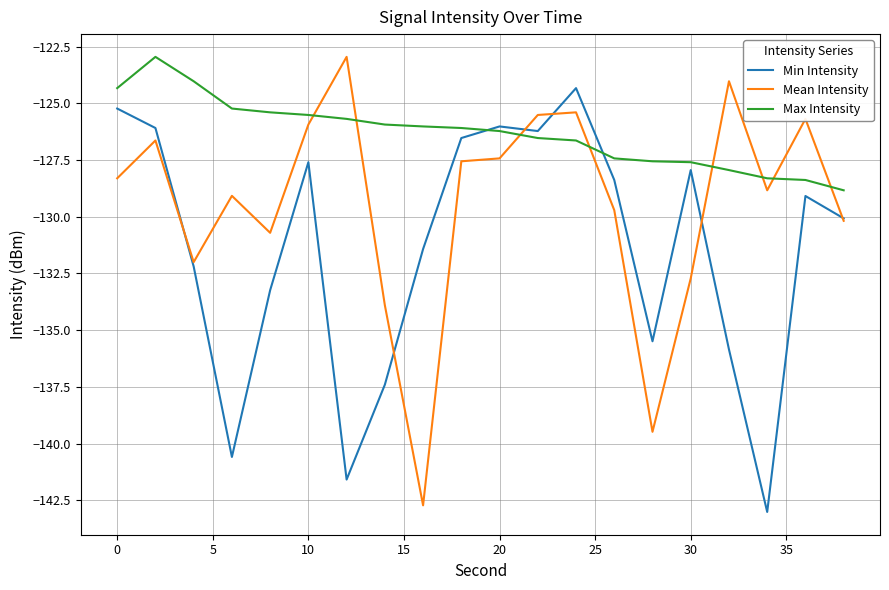

Rank the series by their average value, from highest to lowest.

Max Intensity, Mean Intensity, Min Intensity